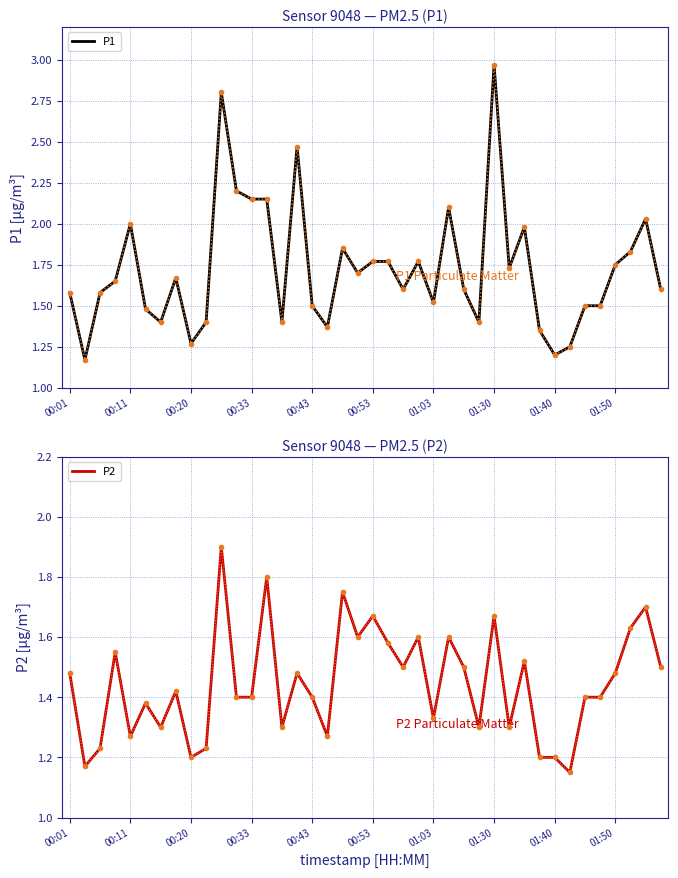

What is the difference between the highest and lowest values at 30?

0.5